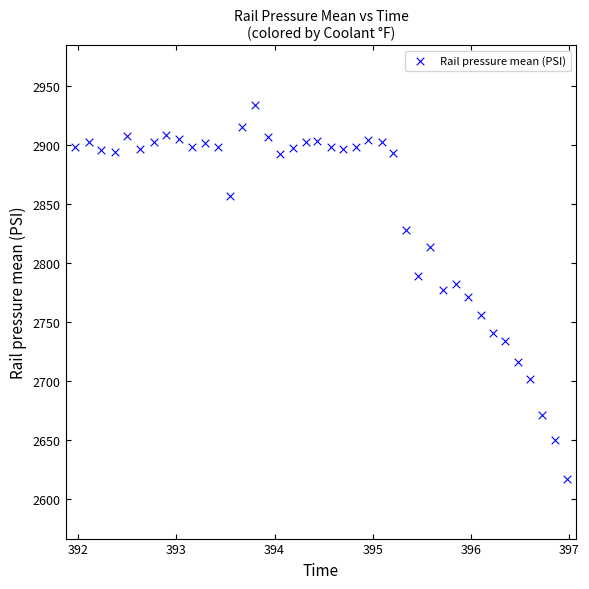

What is the range of Y values (max minus min)?

317.0